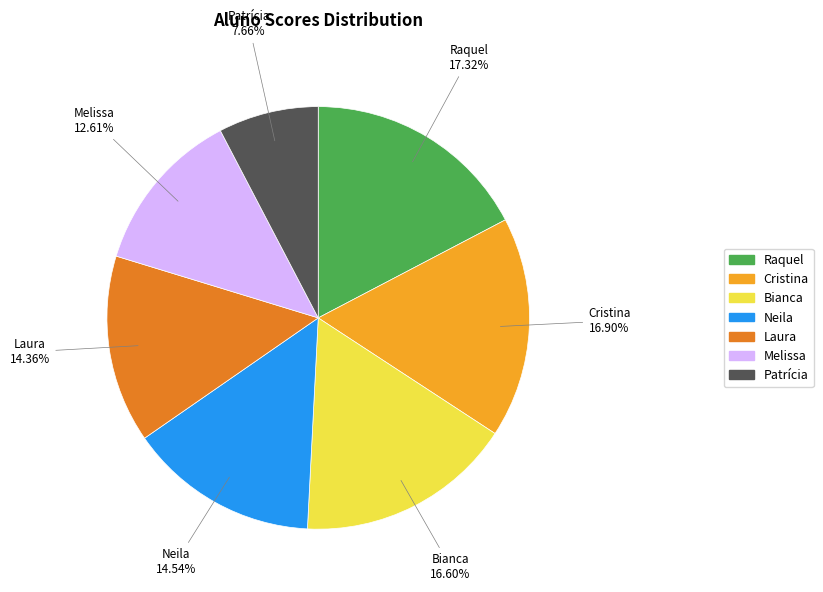

What percentage is the Raquel slice, to the nearest percent?

17%